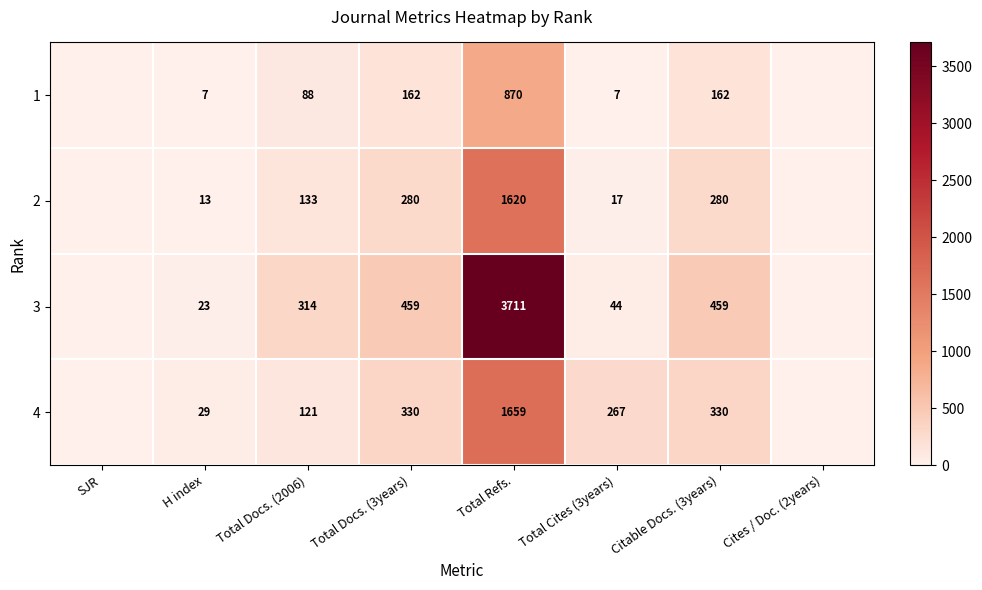

True or false: 3 has a value of 138 at Total Docs. (2006).

False